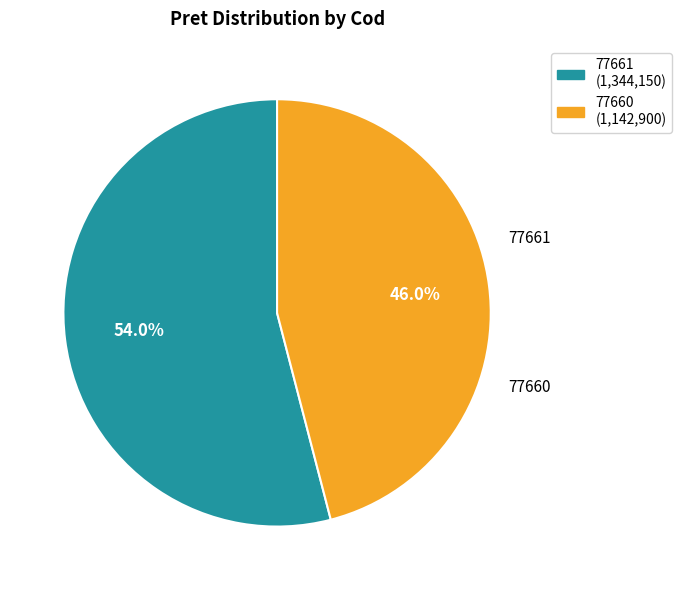

How many segments does this pie chart have?

2